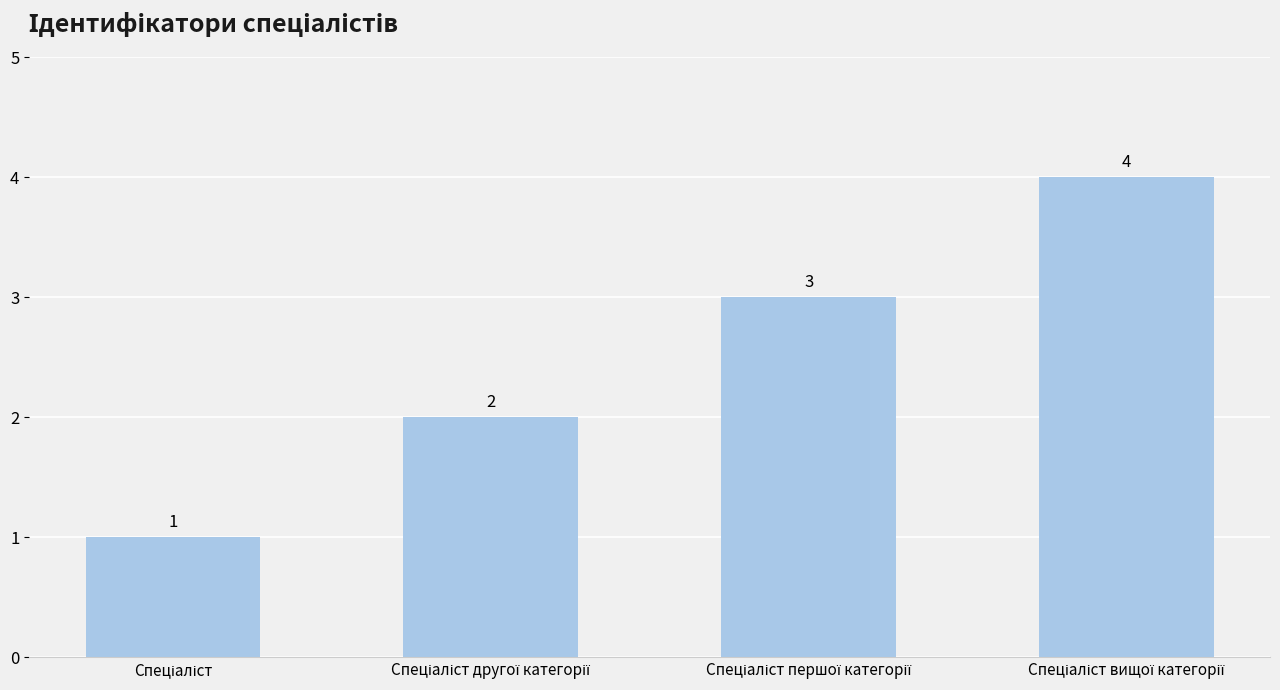

What is the sum of all values?

10